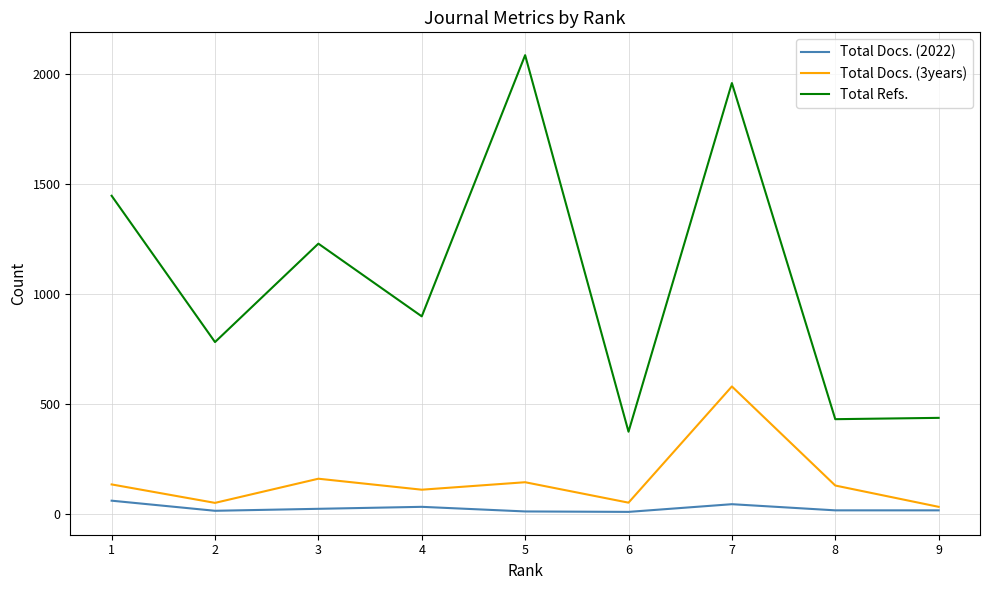

Which label corresponds to the largest value in the chart?

5